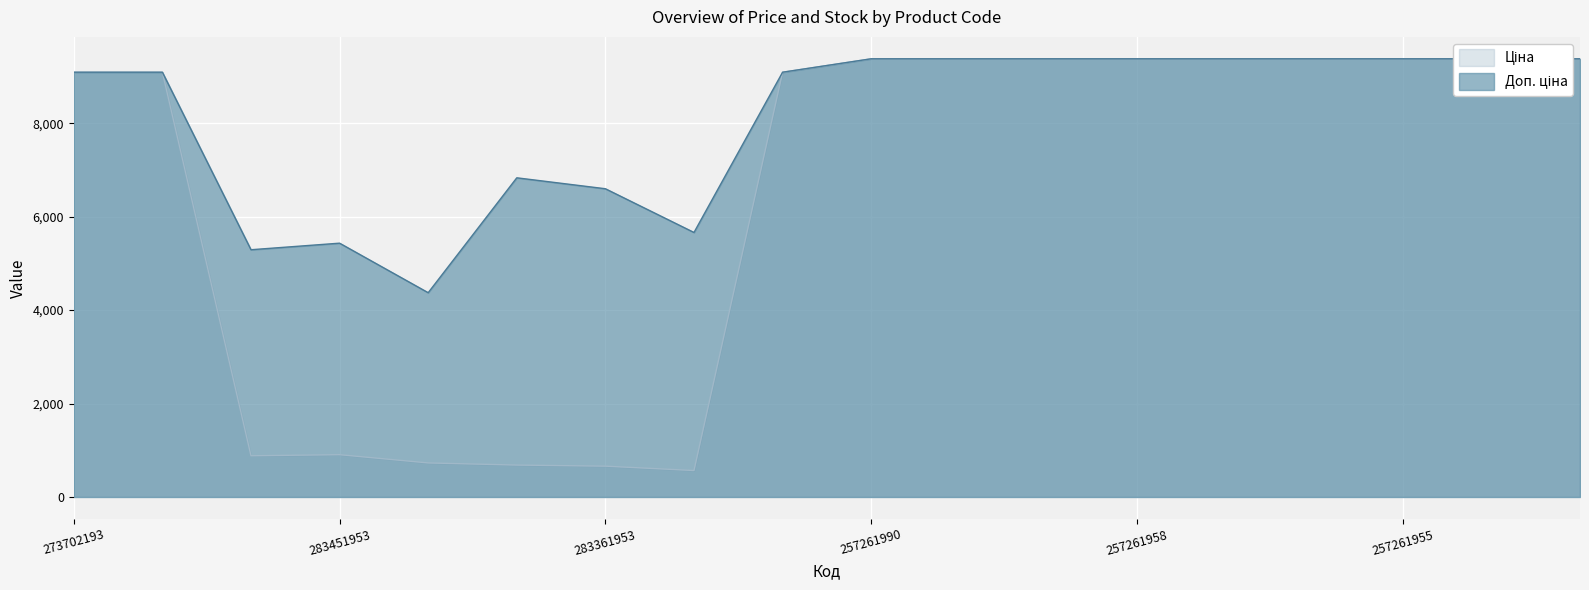

True or false: Доп. ціна and Ціна intersect in this chart.

False